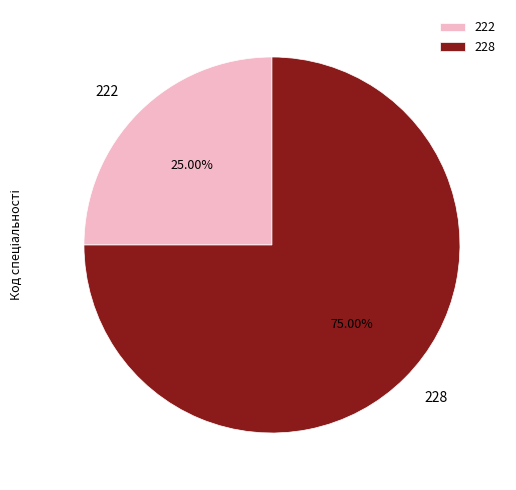

To the nearest percent, what is the difference between the largest and smallest slice percentages?

50%